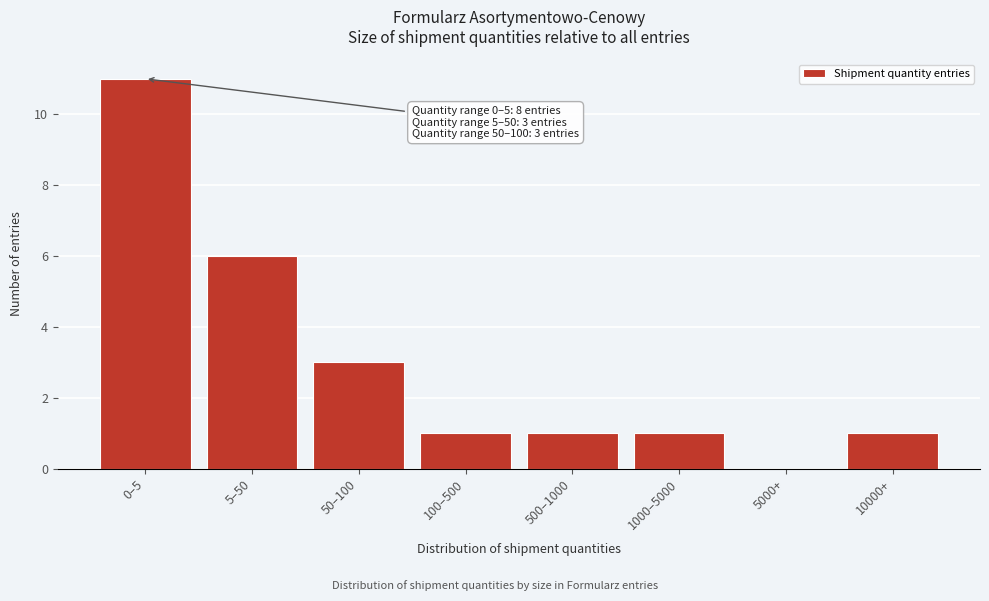

Reading right to left, list all the values displayed in this chart.

10000+=1	5000+=0	1000–5000=1	500–1000=1	100–500=1	50–100=3	5–50=6	0–5=11